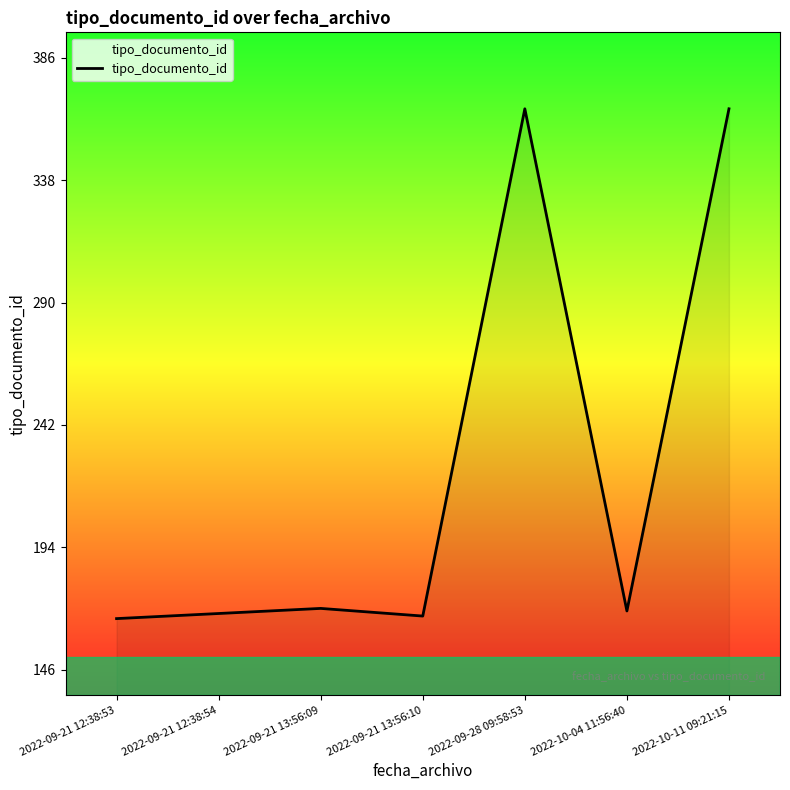

True or false: the data has more than 0 interior local peaks.

True